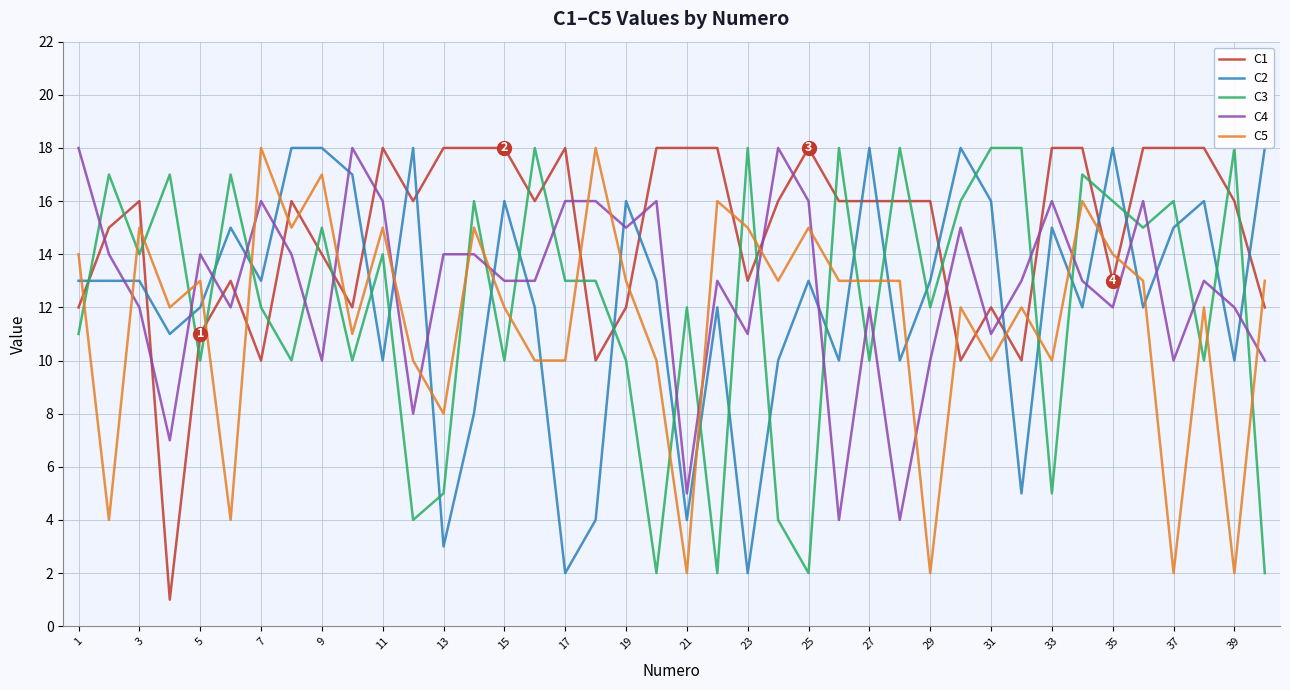

What are all the series names shown in the legend?

C1, C2, C3, C4, C5